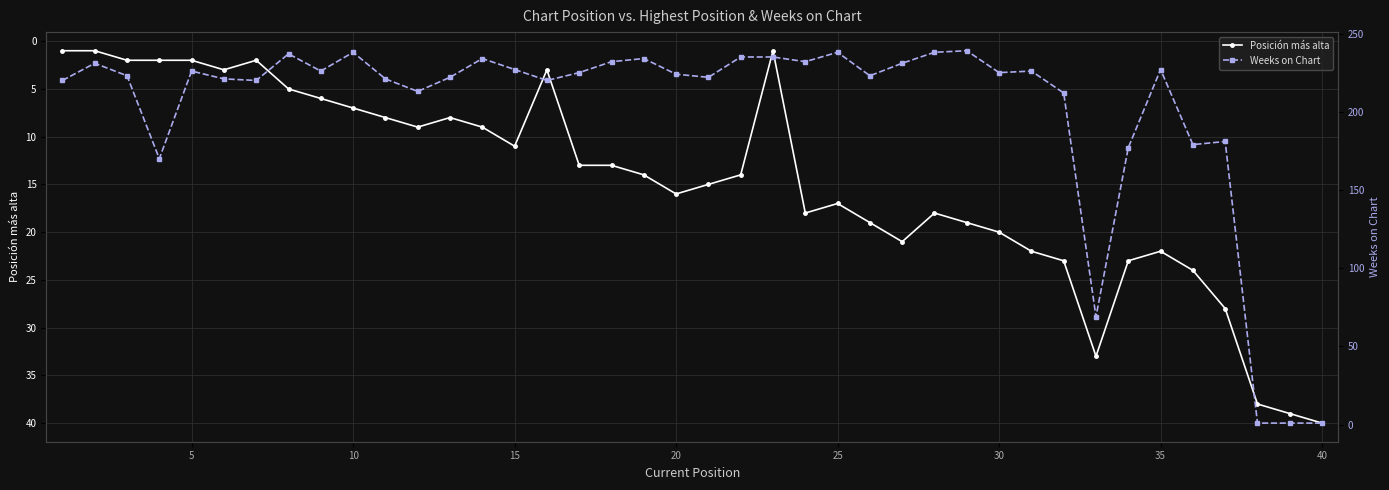

At which label does Posición más alta reach its peak?

40